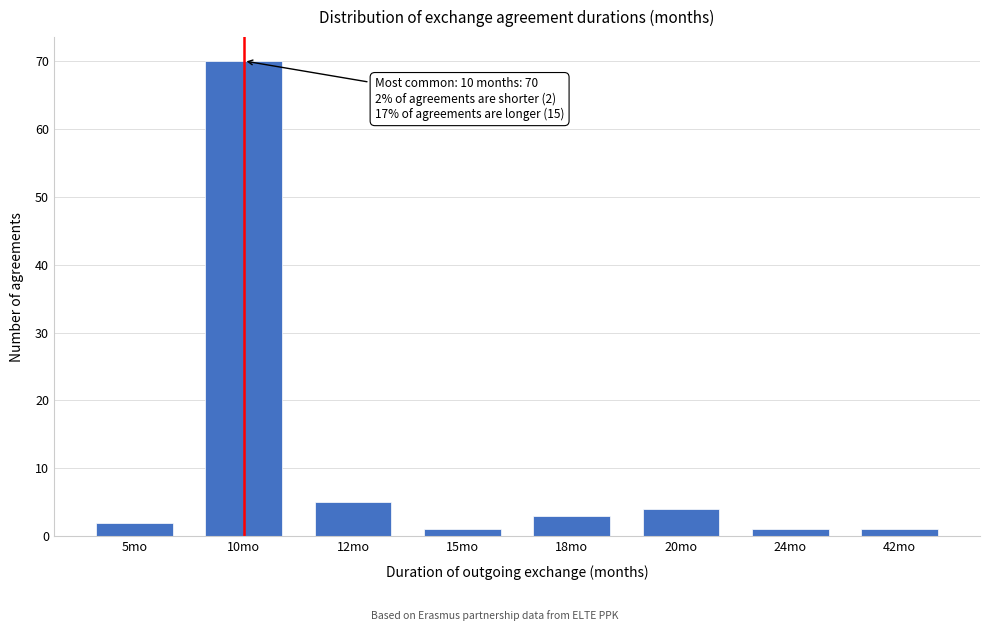

Reading left to right, list all the values displayed in this chart.

2	70	5	1	3	4	1	1